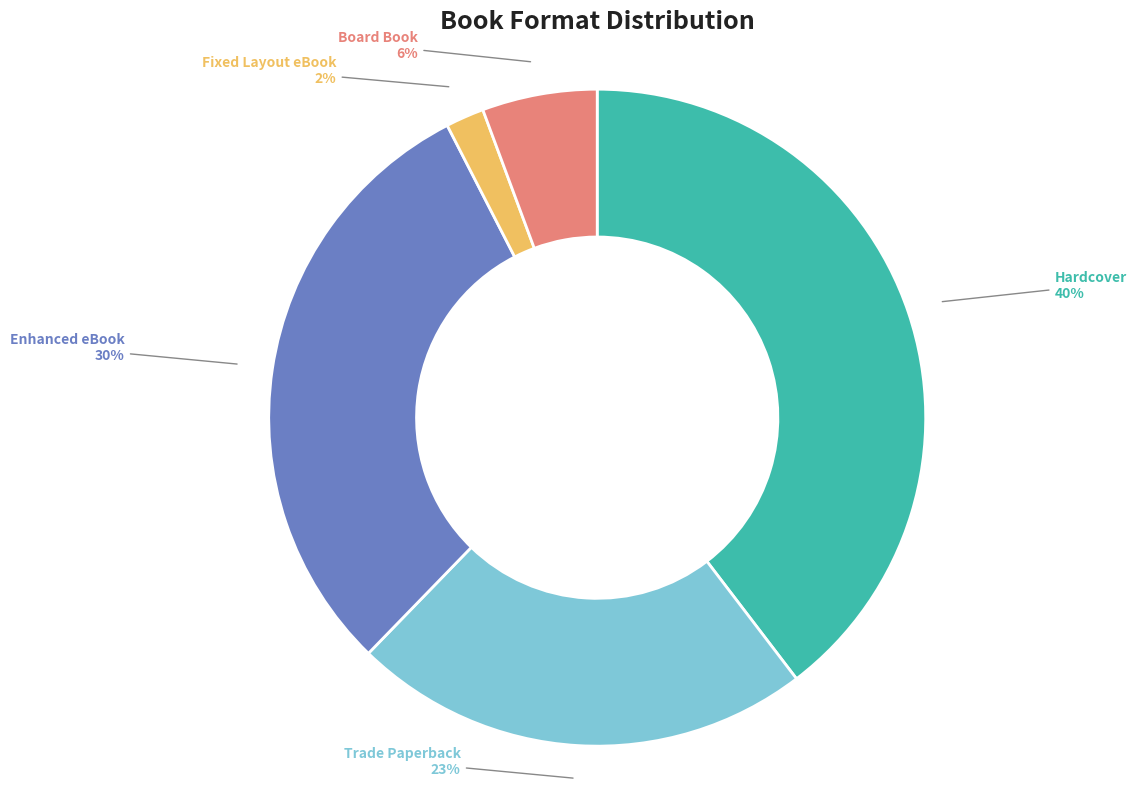

What percentage is the Trade Paperback slice, to the nearest percent?

23%